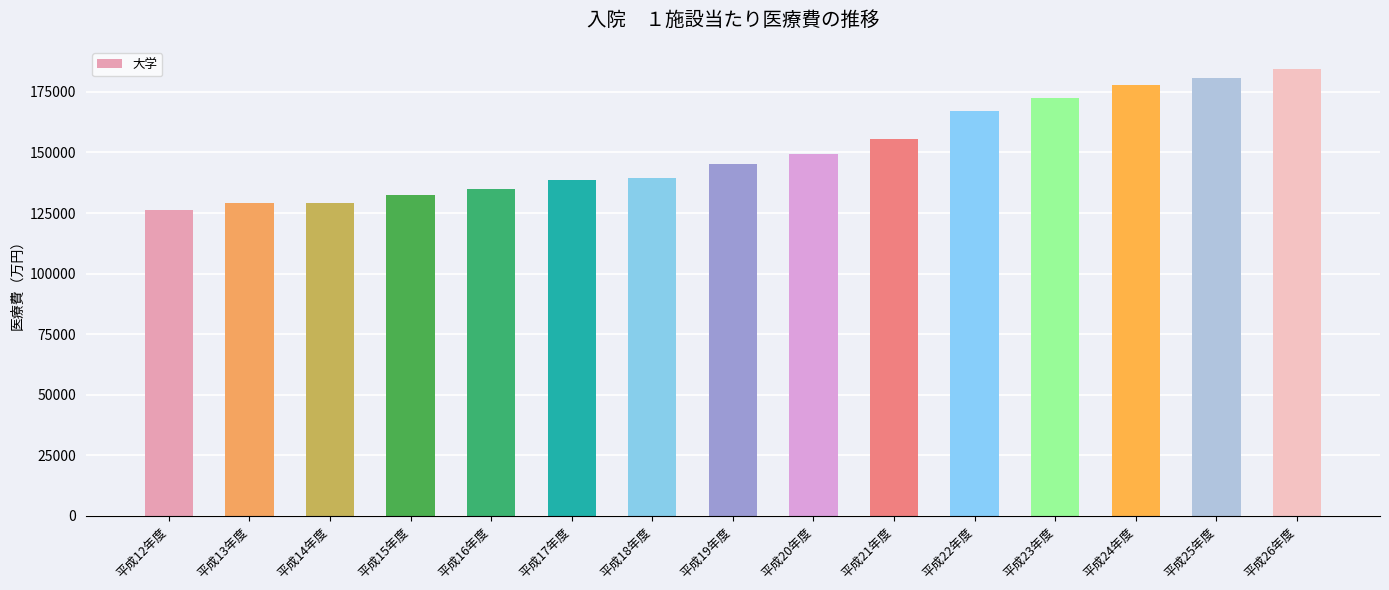

What value does the data have at 平成19年度?

145364.1